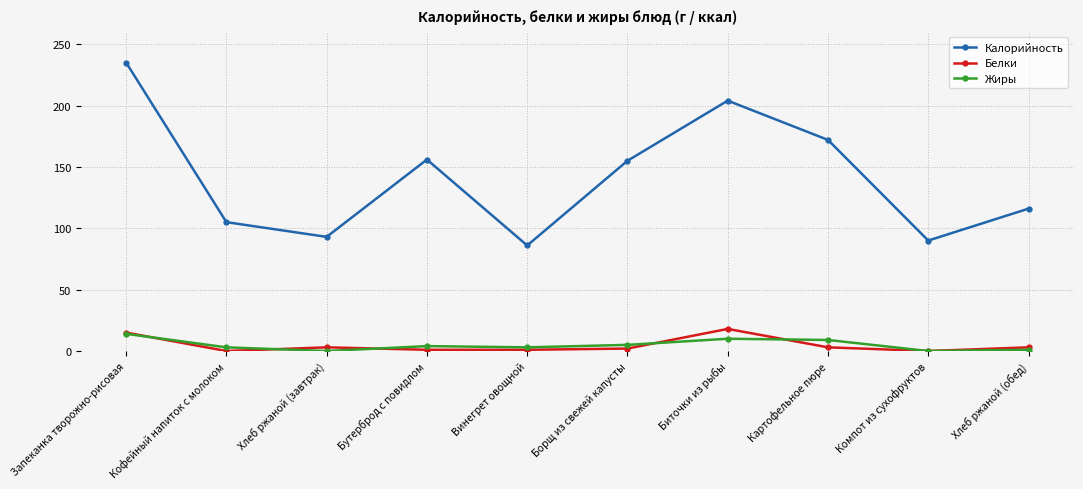

What is the label of the 3rd point from the right?

Картофельное пюре